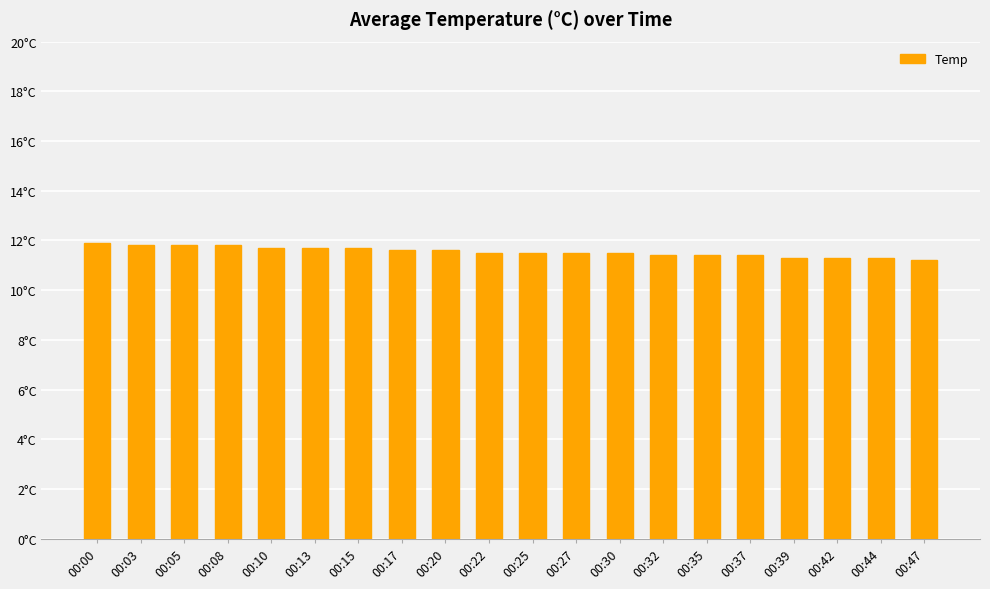

Count the number of data series in this chart.

1